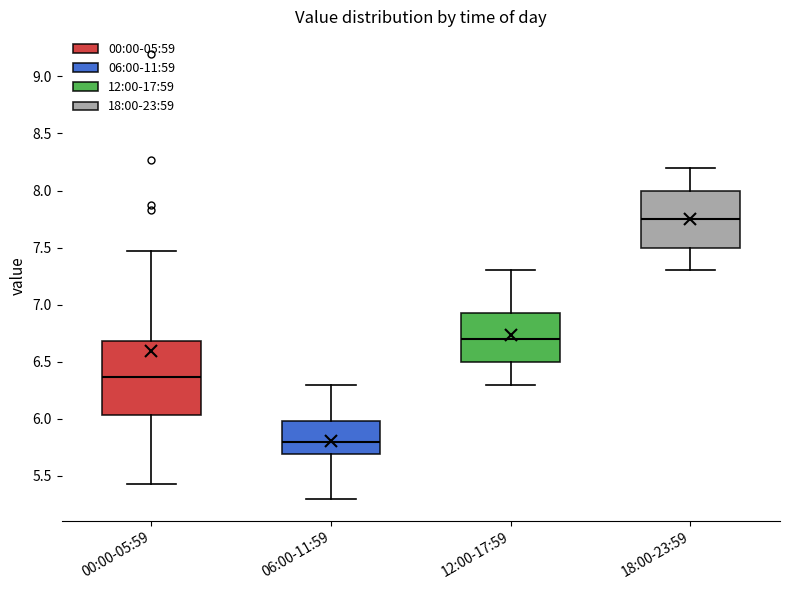

Which box is the tallest, from its lower edge to its upper edge?

00:00-05:59